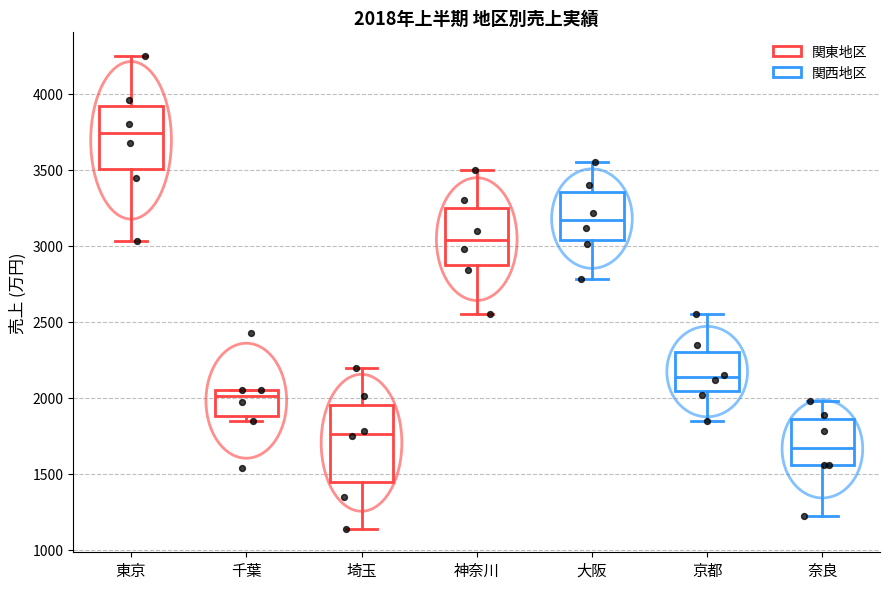

Which box's median line is the highest?

東京